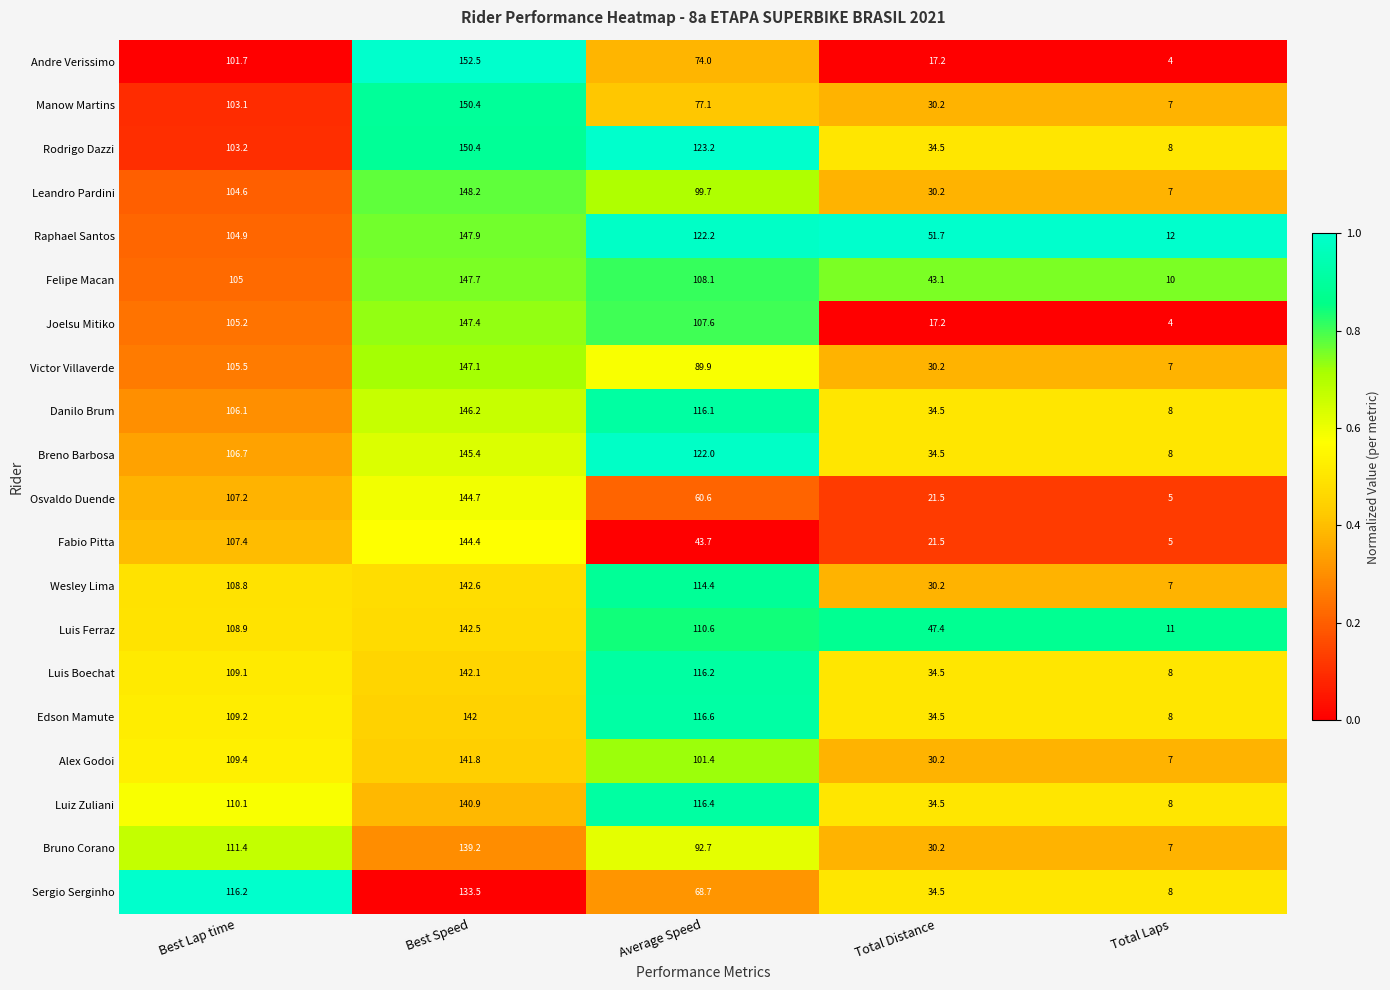

Read the Danilo Brum value at Best Speed.

146.2